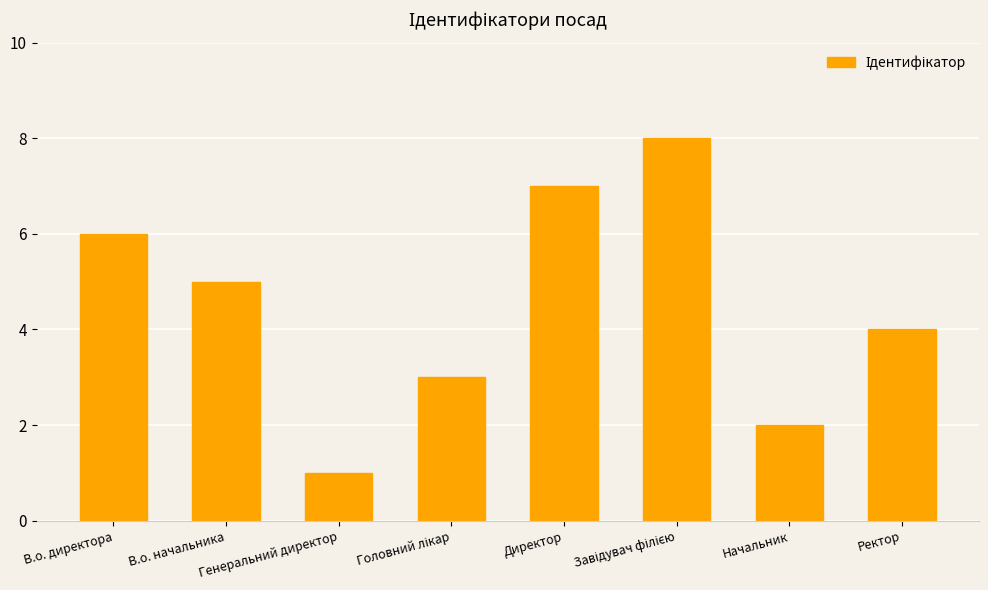

The chart shows a value of 9 at В.о. начальника. True or false?

False